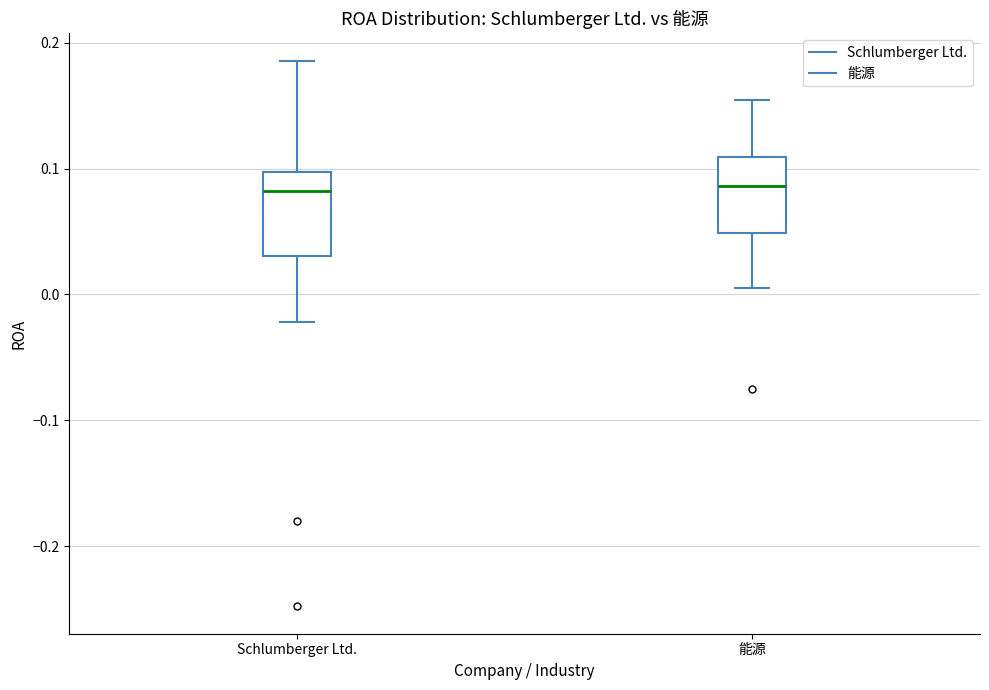

Where does the median line of the box for 能源 sit on the y-axis? The values are not printed on the chart, so give them approximately, as read against the axis.

0.09